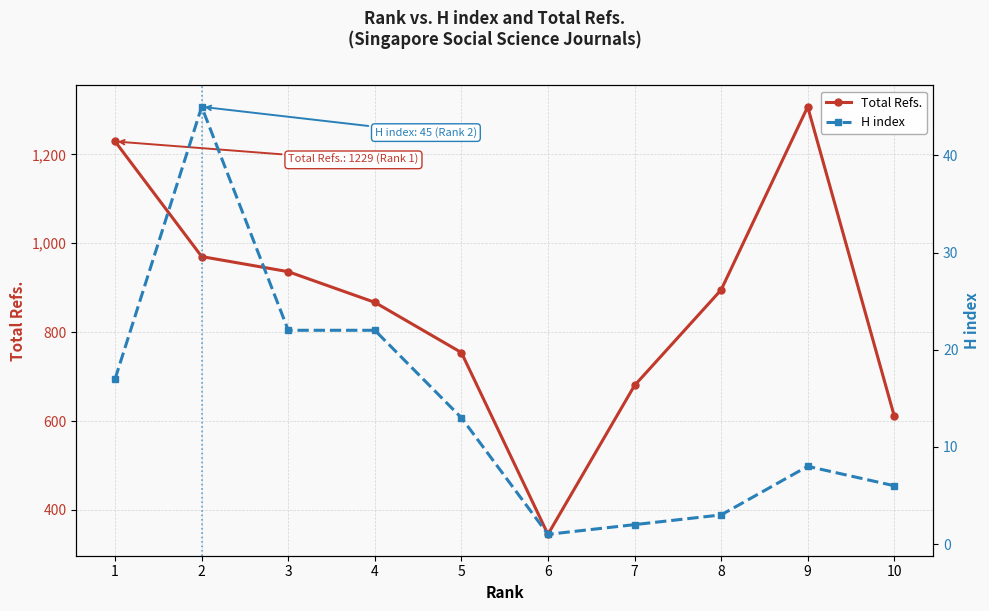

Is this an area chart (filled region under the line)?

No